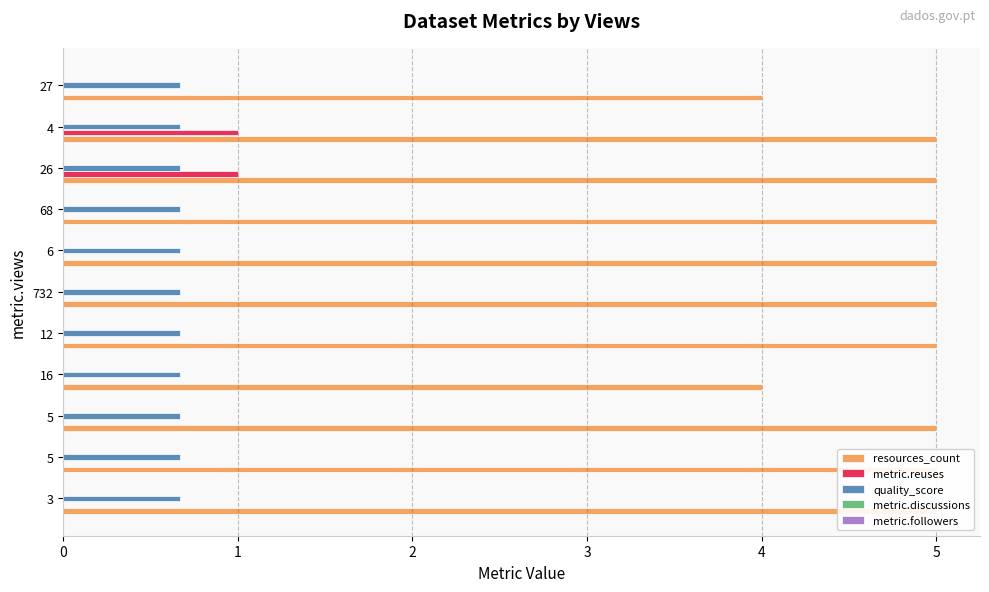

The value of metric.followers at 9 is 0.1. True or false?

False